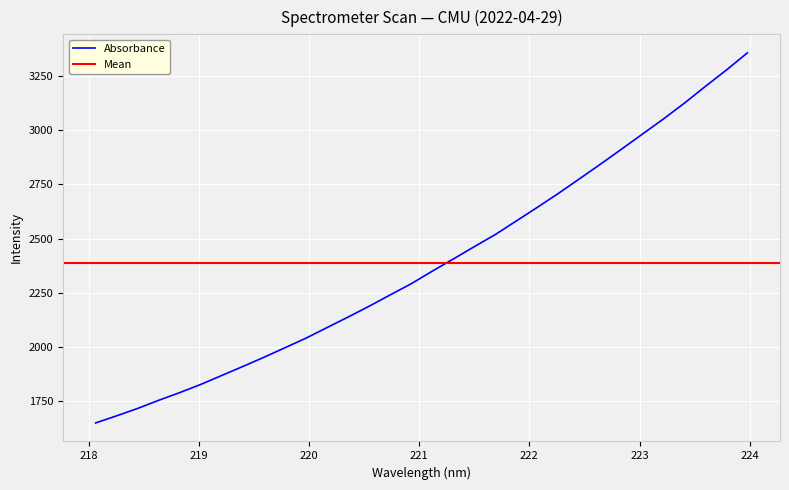

What is the average value?

2385.1